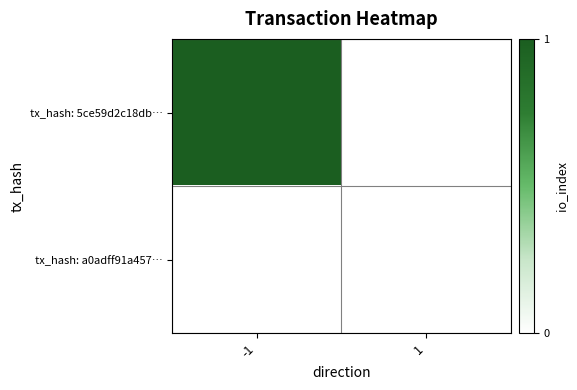

Between 1 and -1, which is larger?

-1